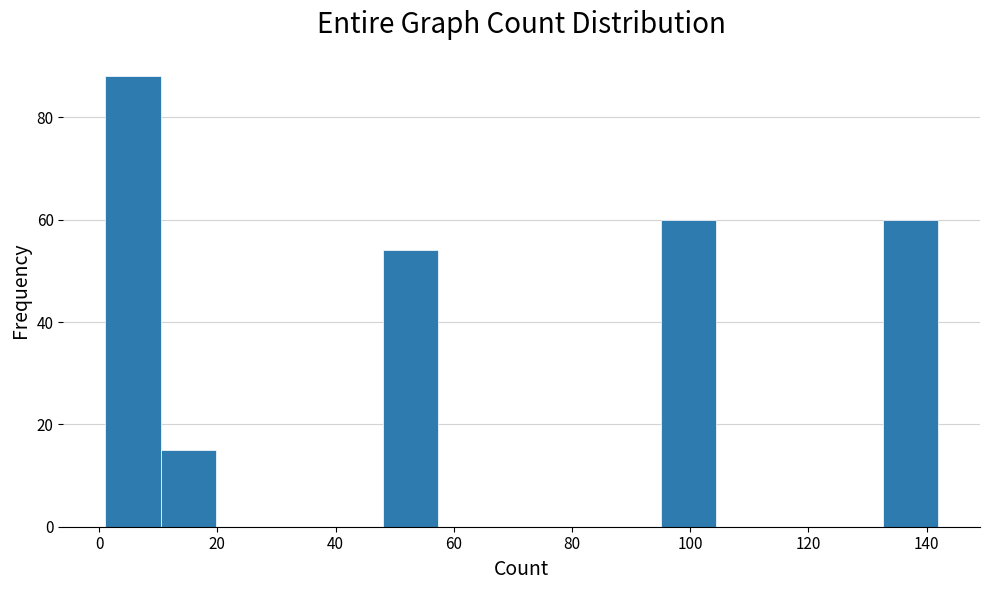

Which range on the x-axis has the tallest bar?

1.0 to 10.4